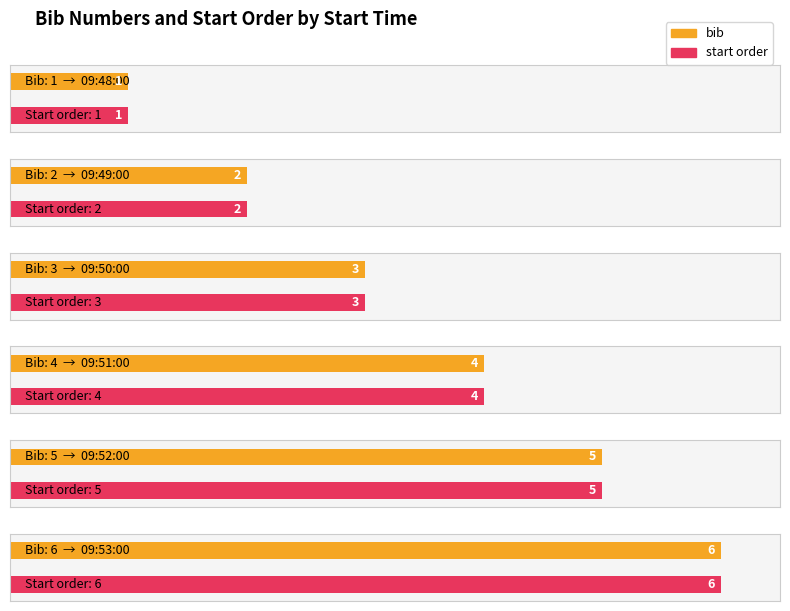

At which label is the value closest to 3?

09:50:00